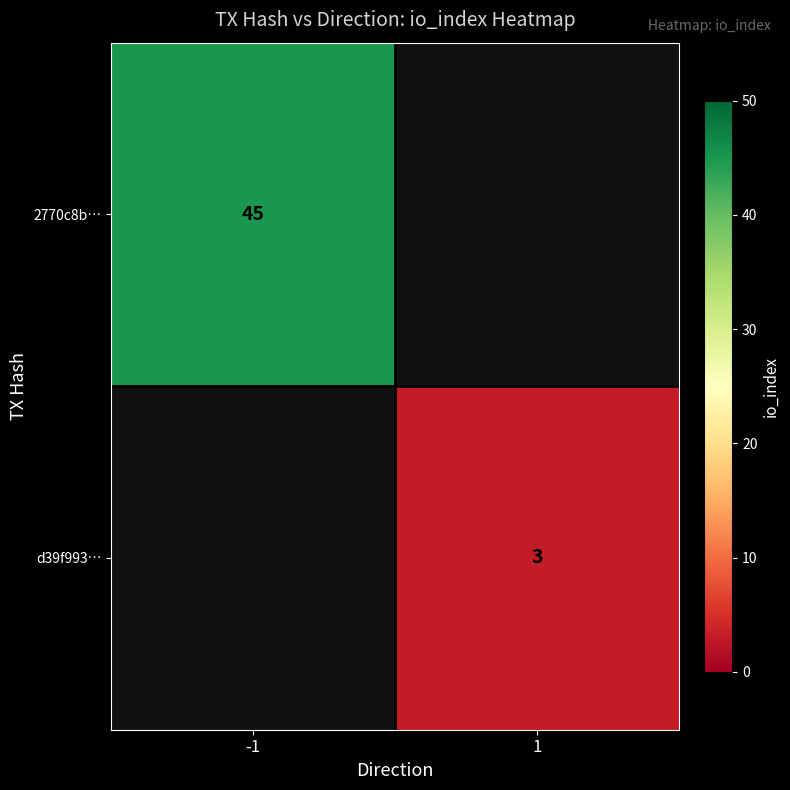

The d39f993… series shows 1 at 1. True or false?

False